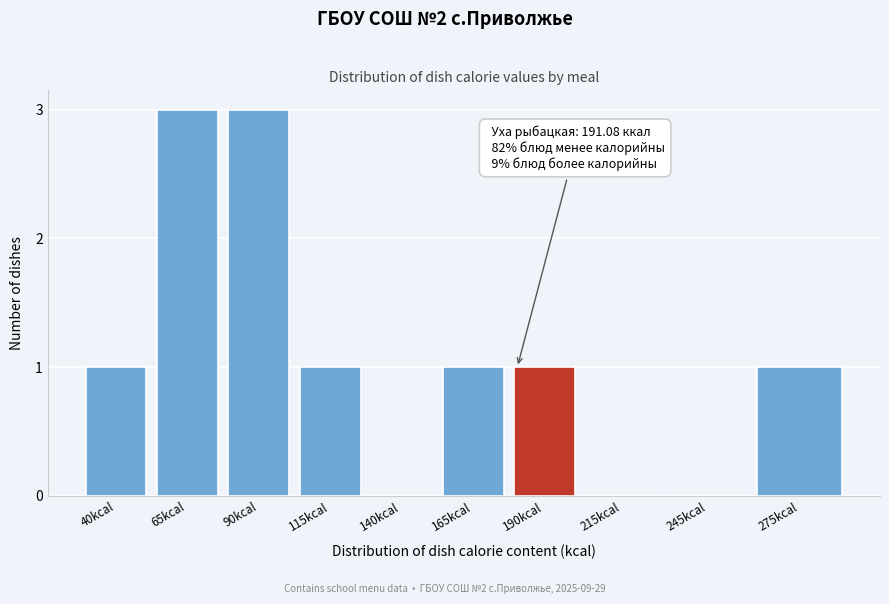

Reading left to right, list all the values displayed in this chart.

40kcal=1	65kcal=3	90kcal=3	115kcal=1	140kcal=0	165kcal=1	190kcal=1	215kcal=0	245kcal=0	275kcal=1